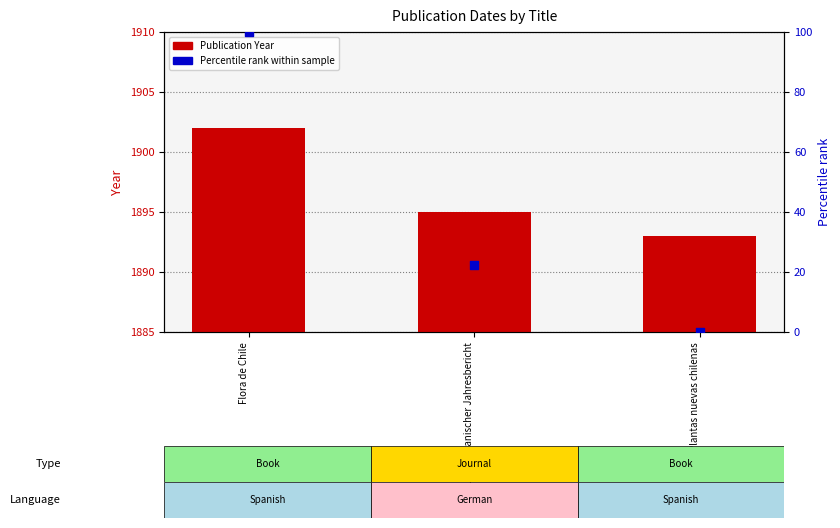

What is the total value across all series at Plantas nuevas chilenas?

1893.0